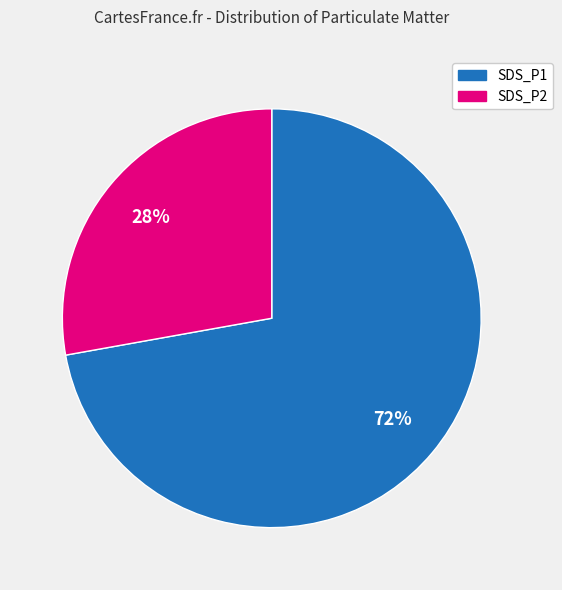

What is the largest slice in the pie chart?

SDS_P1